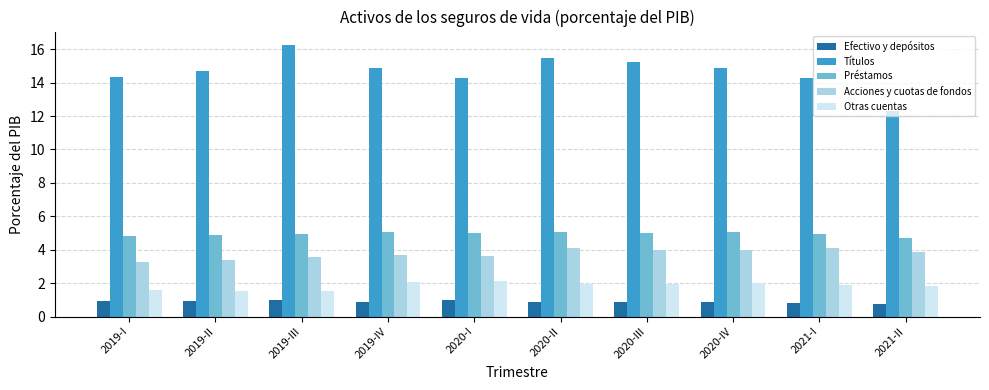

What is the label of the 1st bar from the left?

2019-I